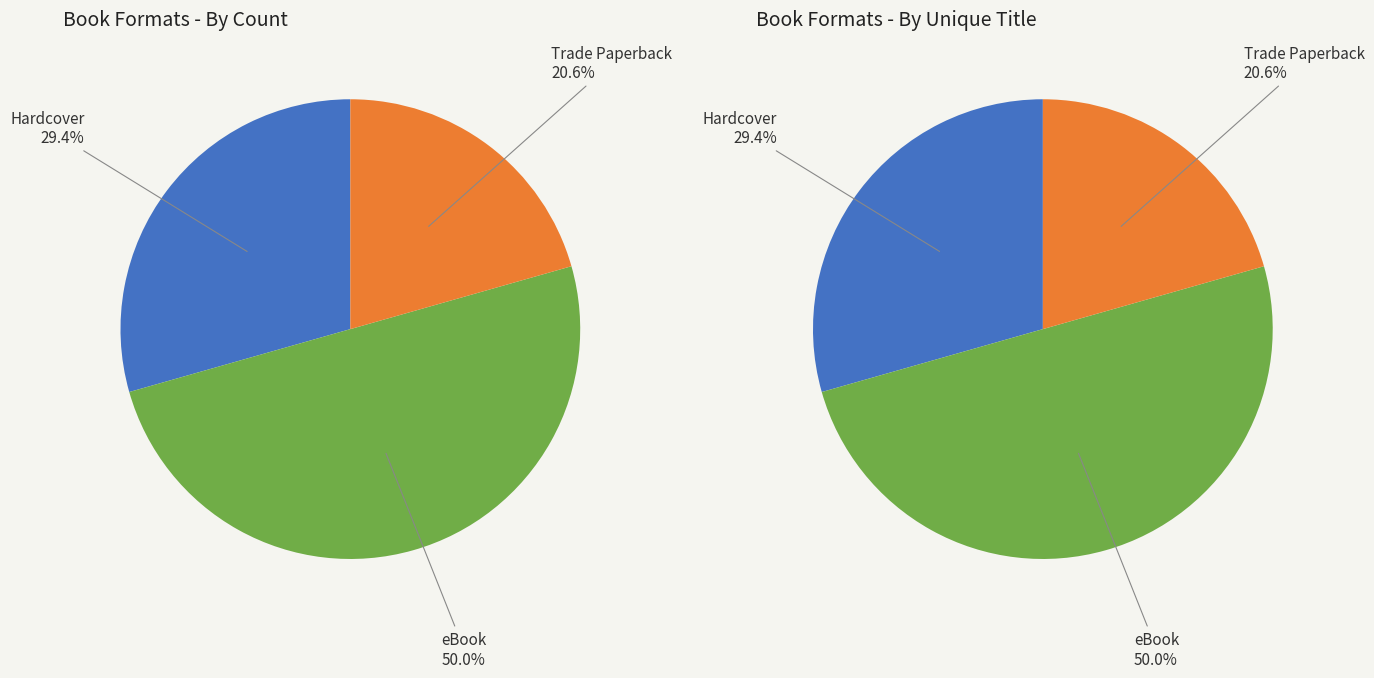

Does Hardcover account for over 50% of the chart?

No